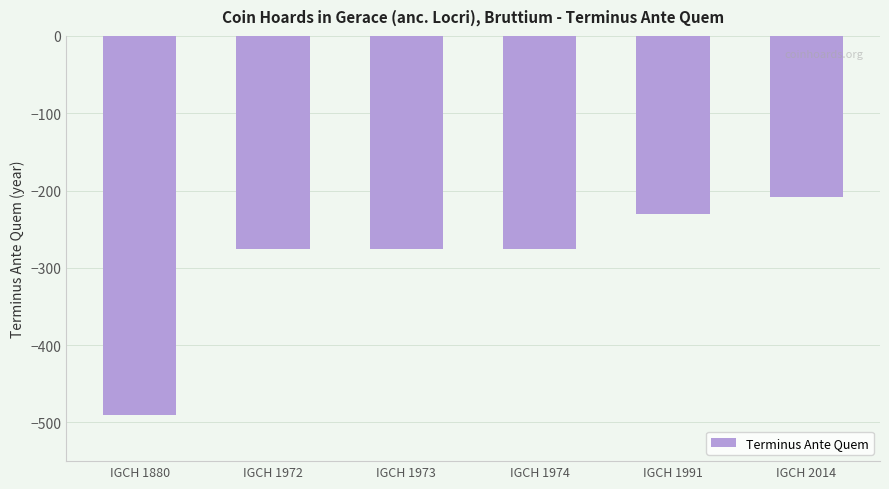

What is the sum of the values at IGCH 1974 and IGCH 2014?

-483